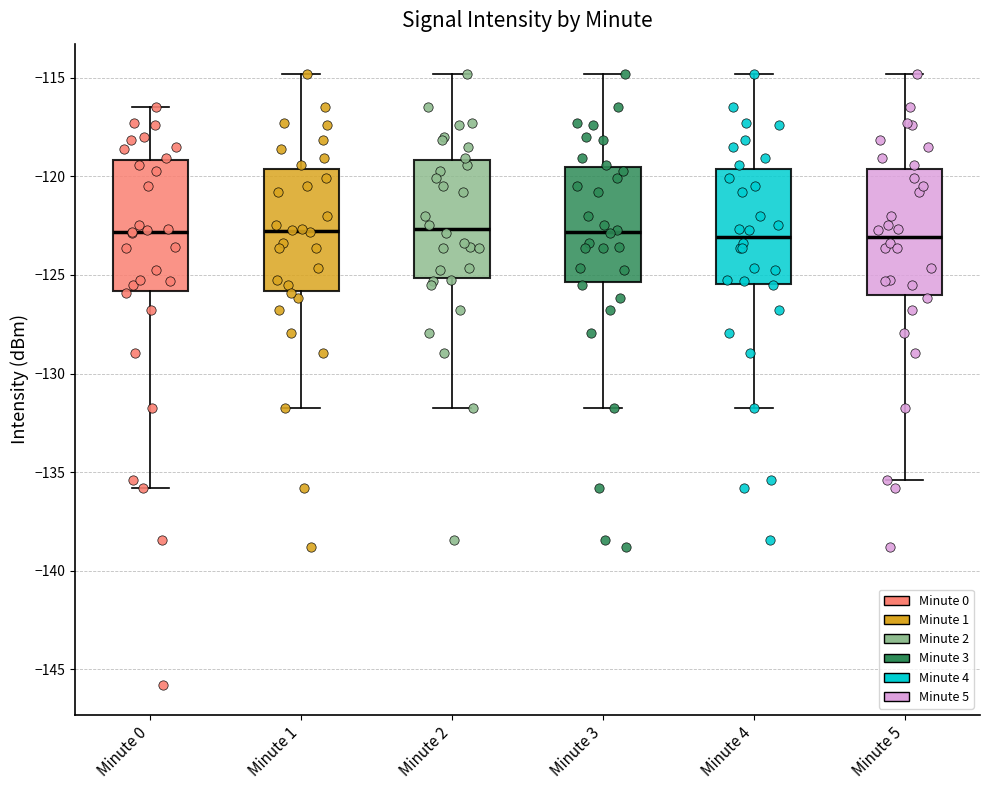

Reading left to right, transcribe this box plot: for each box, give where its median line is, the range the box spans, and where its two whiskers end, as read against the y-axis. The values are not printed on the chart, so give them approximately, as read against the axis.

Minute 0: median -123.0, box -126.0 to -119.0, whiskers -136.0 to -116.5
Minute 1: median -123.0, box -126.0 to -119.5, whiskers -131.5 to -115.0
Minute 2: median -122.5, box -125.0 to -119.0, whiskers -131.5 to -115.0
Minute 3: median -123.0, box -125.5 to -119.5, whiskers -131.5 to -115.0
Minute 4: median -123.0, box -125.5 to -119.5, whiskers -131.5 to -115.0
Minute 5: median -123.0, box -126.0 to -119.5, whiskers -135.5 to -115.0